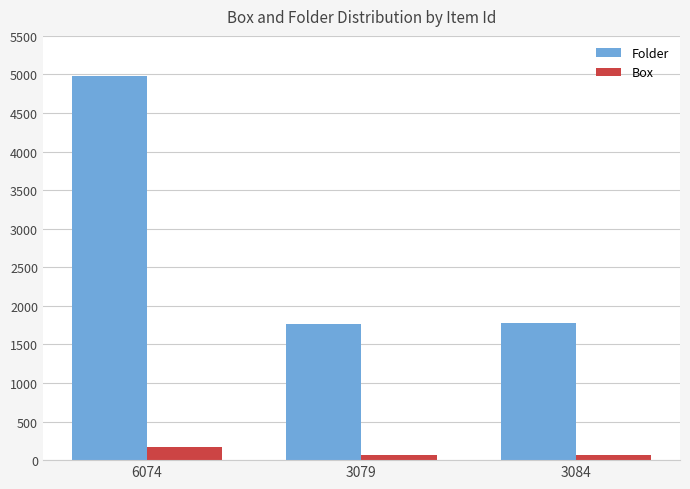

True or false: Folder has a value of 1775 at 3084.

True